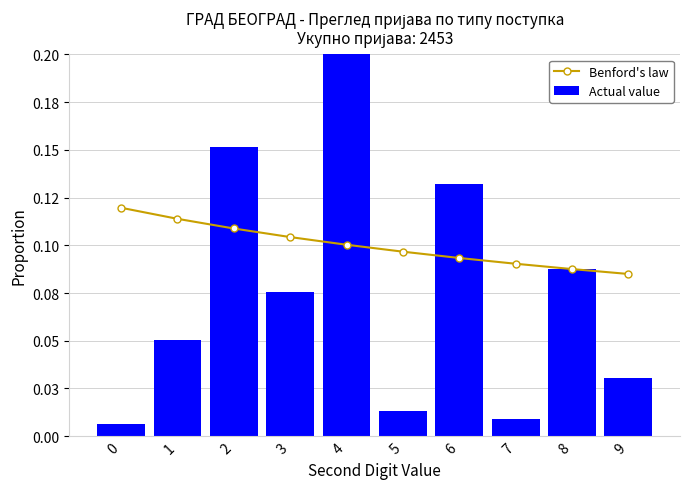

At which category is the sum across all series the highest?

4